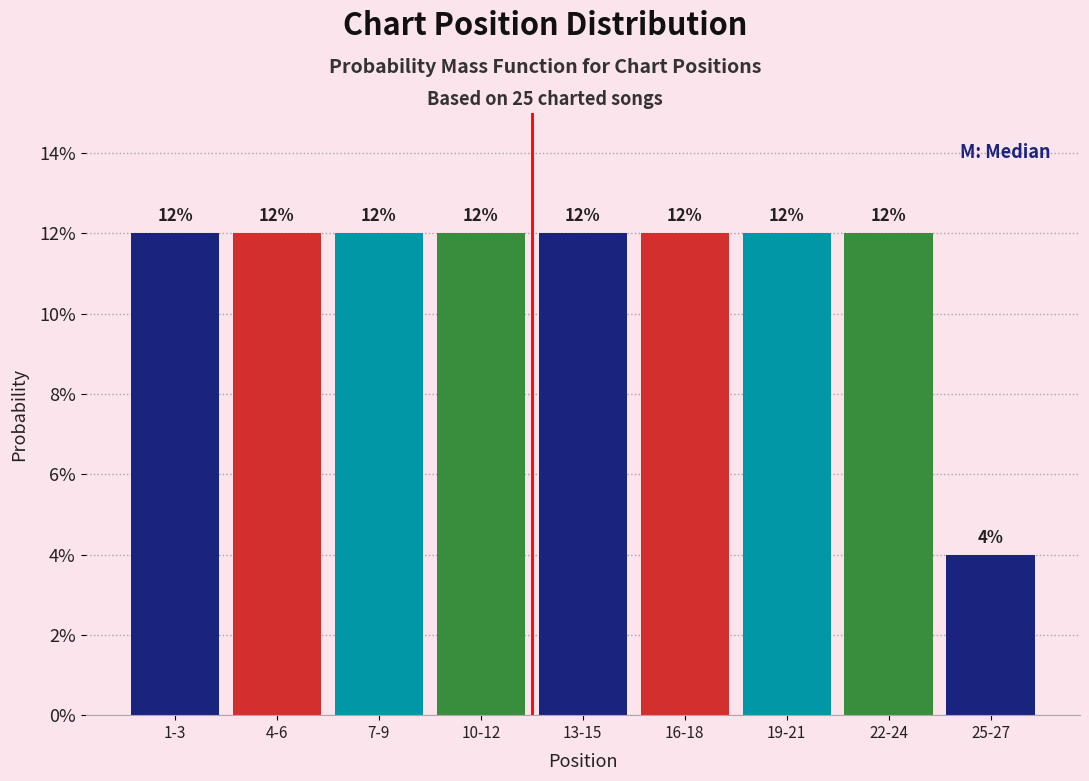

Does the chart contain any negative values?

No